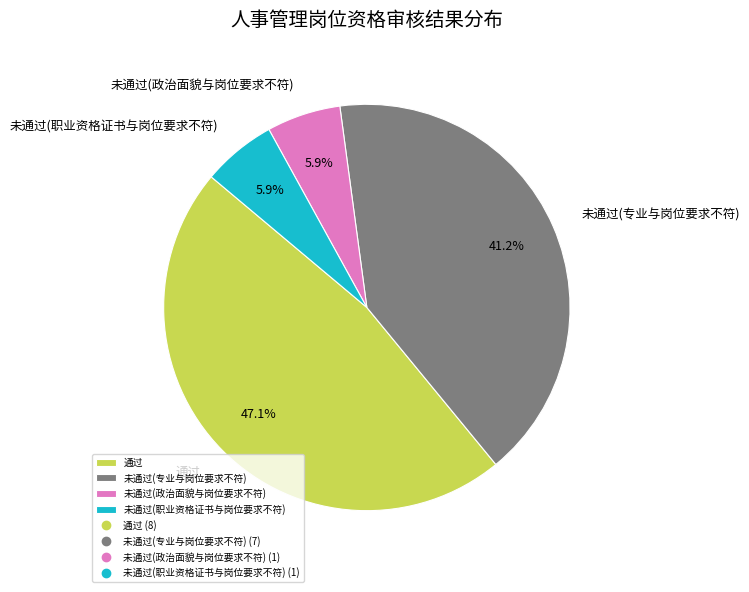

How many slices are in this pie chart?

4